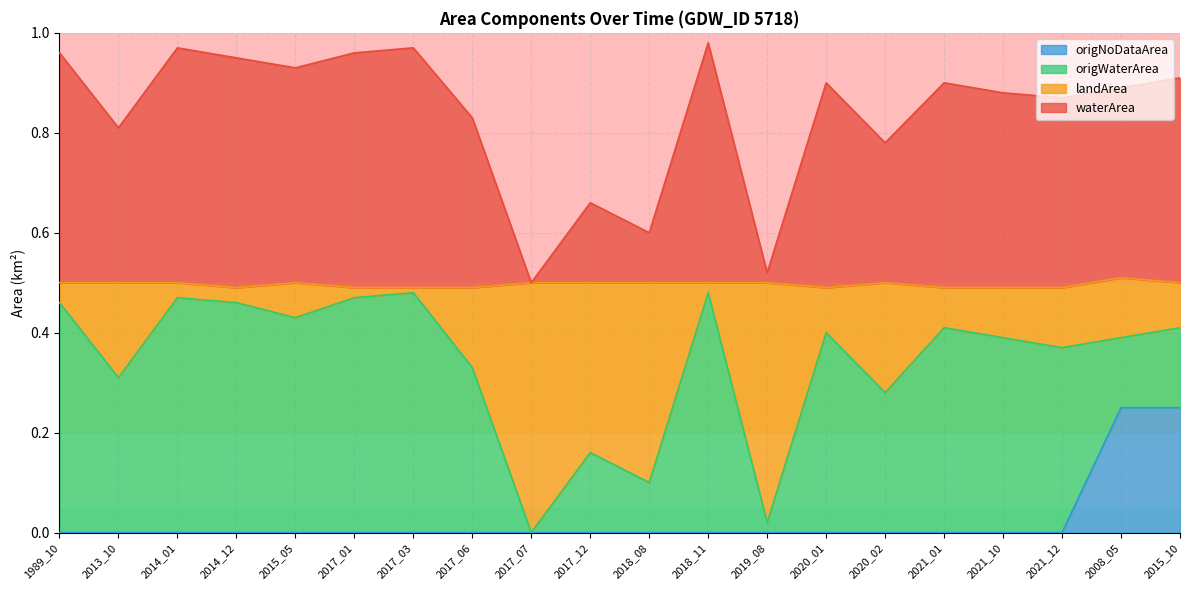

The waterArea series shows 0.5 at 2017_03. True or false?

True